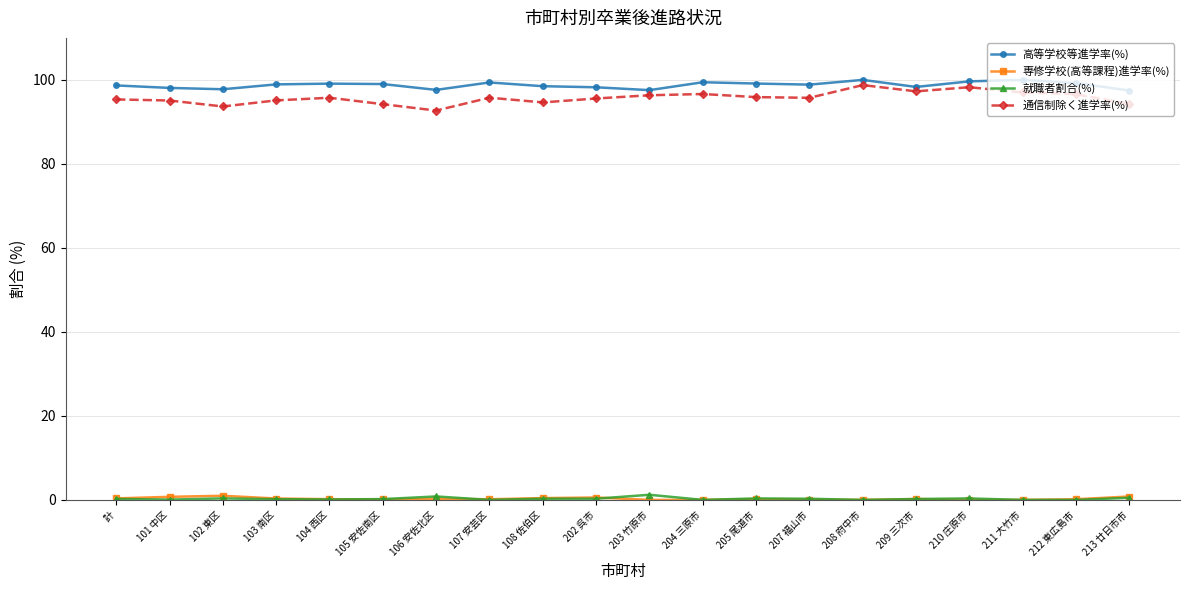

True or false: 就職者割合(%) has more than 1 interior local peaks.

True